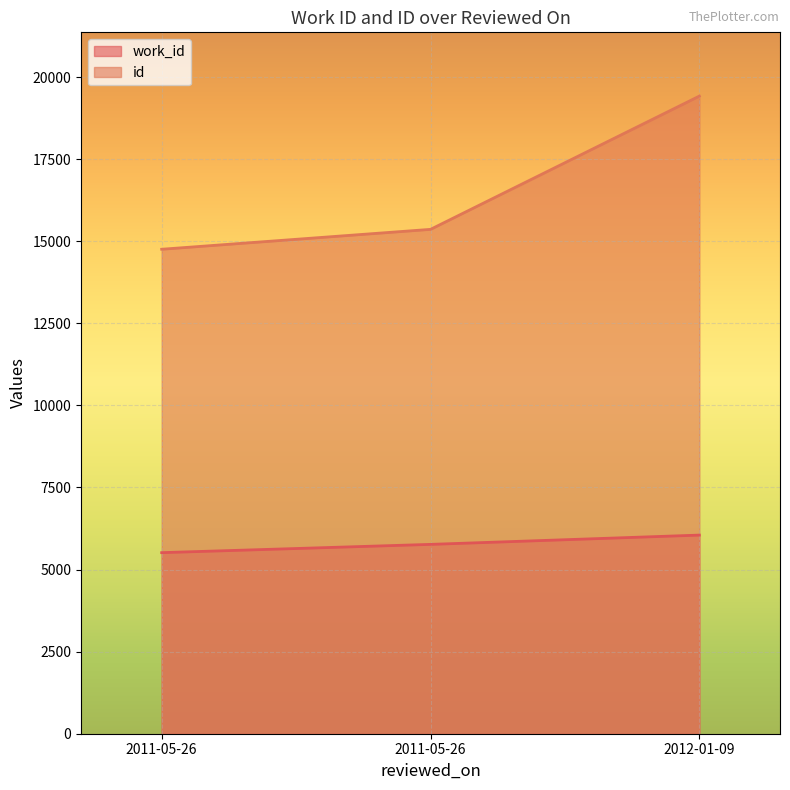

What is the difference between the maximum and minimum values in the id series?

4665